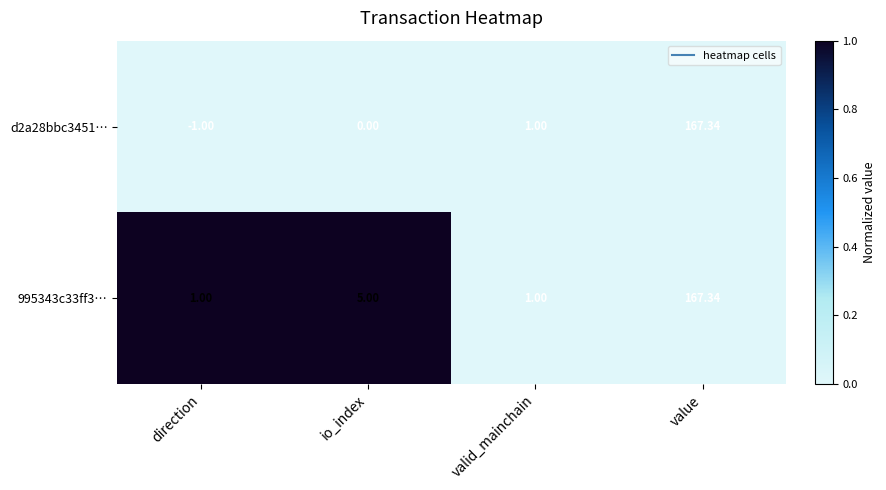

At which category is the sum across all series the highest?

value